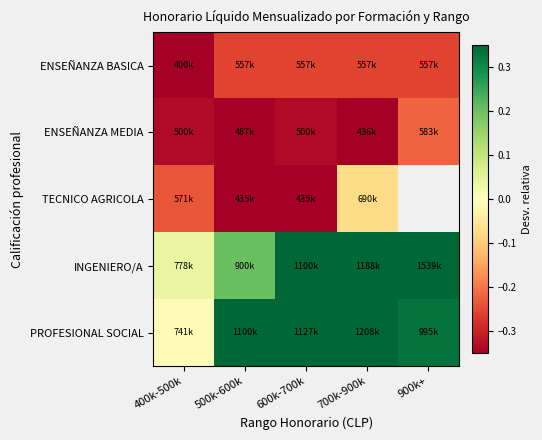

Is it true that ENSEÑANZA BASICA equals -0.3 at 500k-600k?

True